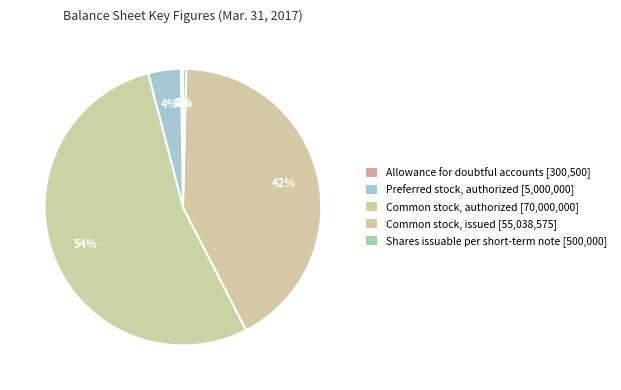

What portion of the pie excludes Shares issuable per short-term note?

99.6%